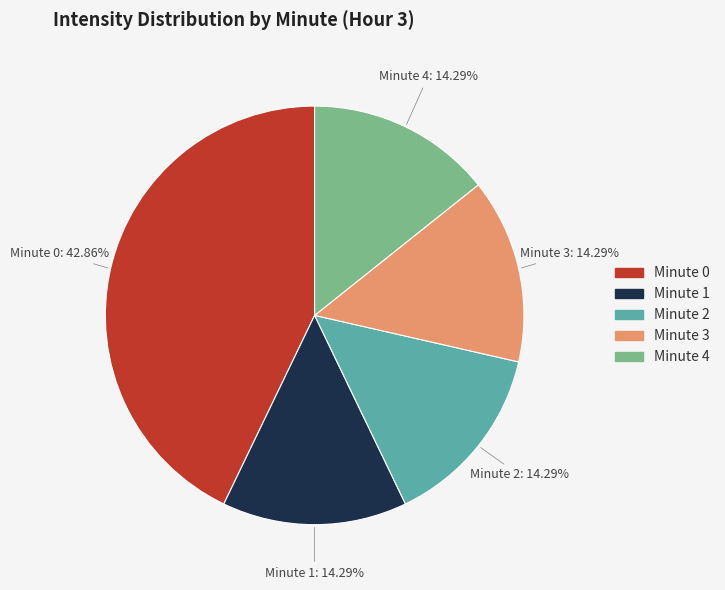

What is the largest slice in the pie chart?

Minute 0